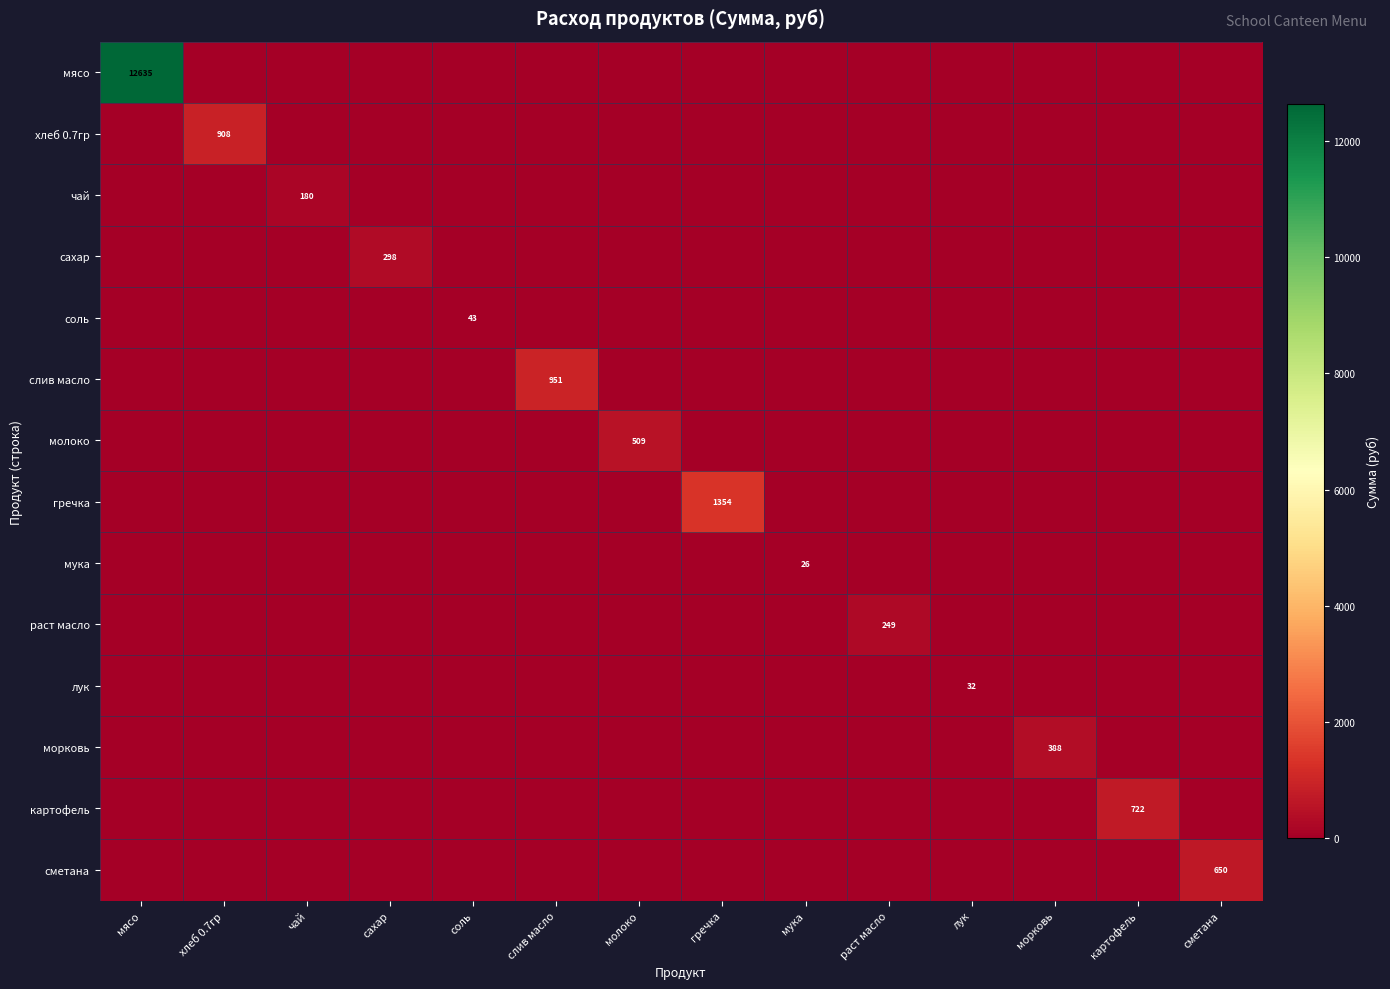

The value of морковь at морковь is 388. True or false?

True